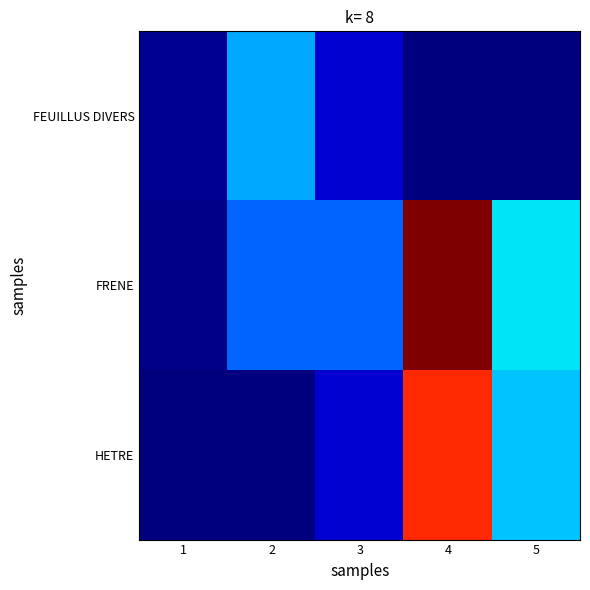

List the labels in order of HETRE value, smallest first.

1, 2, 3, 5, 4